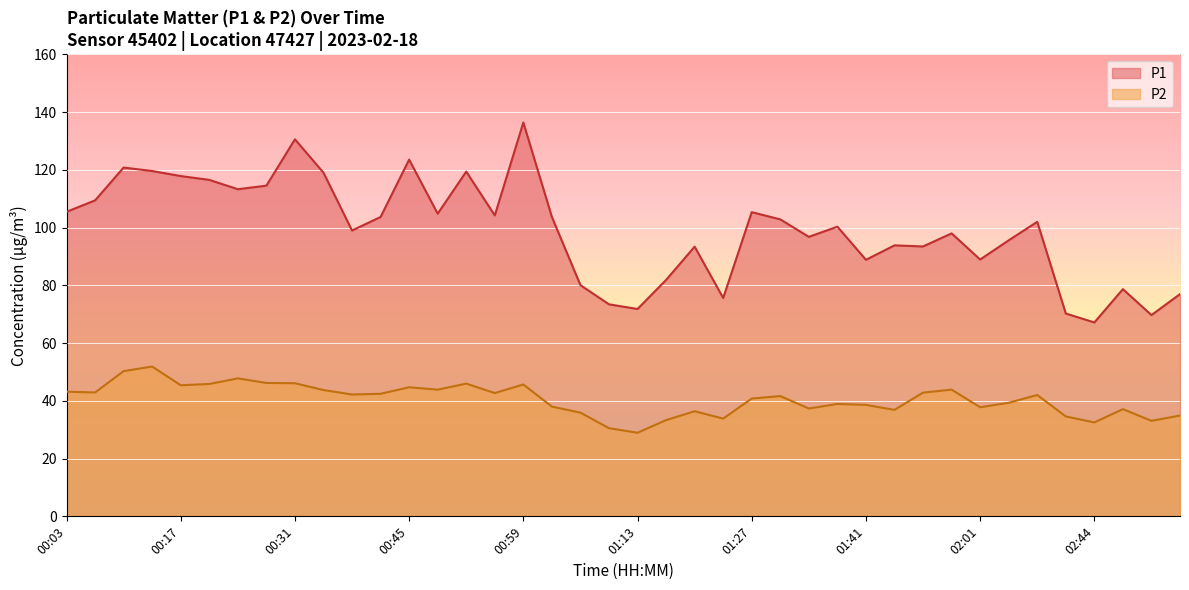

At which category is the sum across all series the highest?

00:59